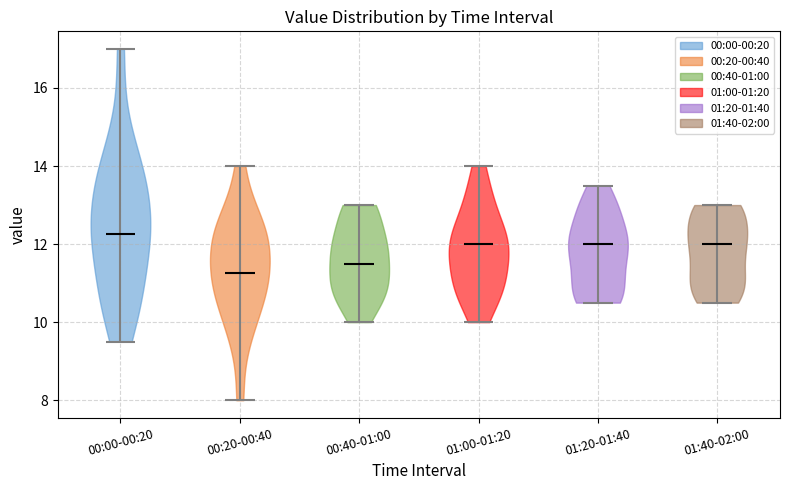

Reading left to right, read every violin against the y-axis: where its median line is, and the lowest and highest points it reaches. The values are not printed on the chart, so give them approximately, as read against the axis.

00:00-00:20: median line 12.2, lowest point 9.6, highest point 17.0
00:20-00:40: median line 11.2, lowest point 8.0, highest point 14.0
00:40-01:00: median line 11.6, lowest point 10.0, highest point 13.0
01:00-01:20: median line 12.0, lowest point 10.0, highest point 14.0
01:20-01:40: median line 12.0, lowest point 10.6, highest point 13.6
01:40-02:00: median line 12.0, lowest point 10.6, highest point 13.0